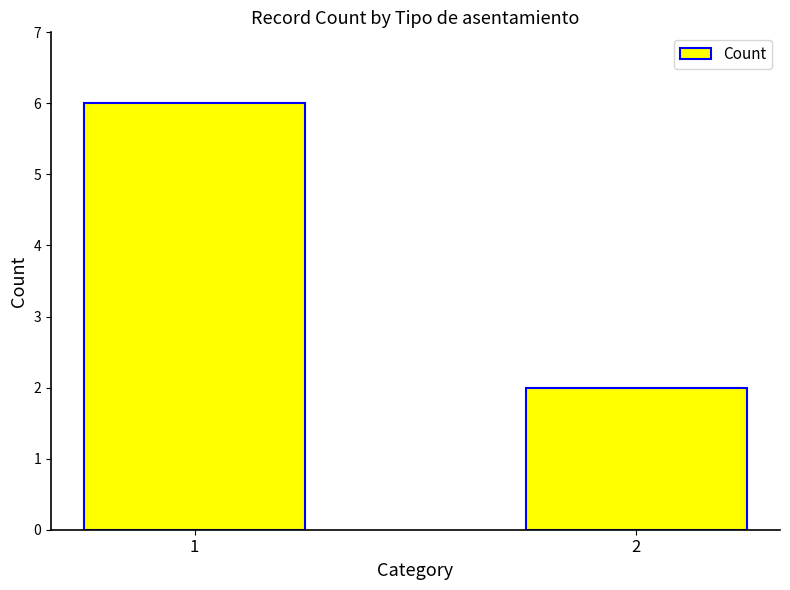

What is the ratio of the value at 2 to the value at 1?

0.3